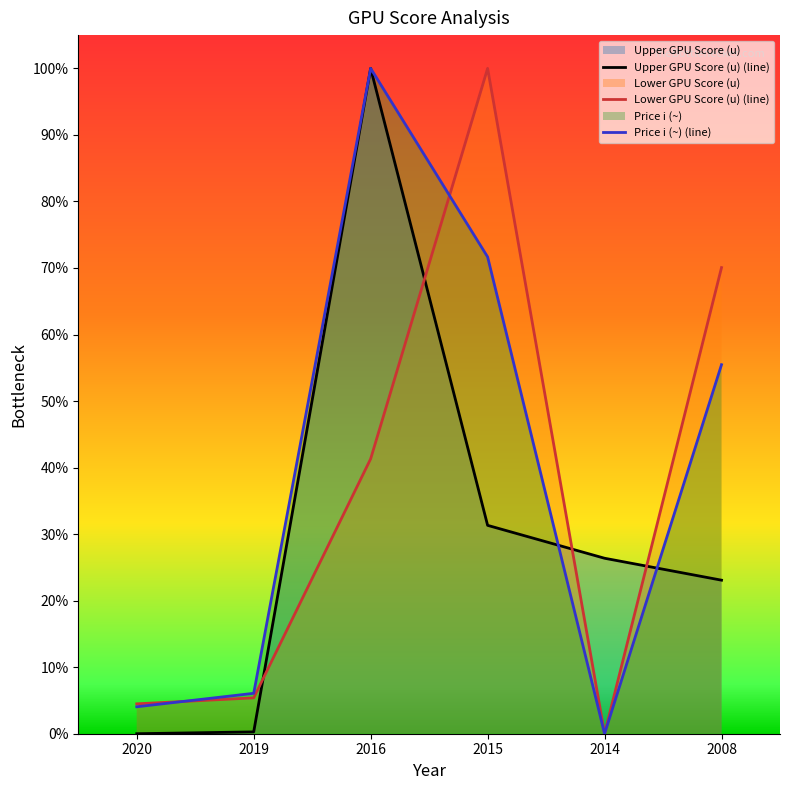

Between 2019 and 2016, which series saw the biggest shift?

Upper GPU Score (u) (line)